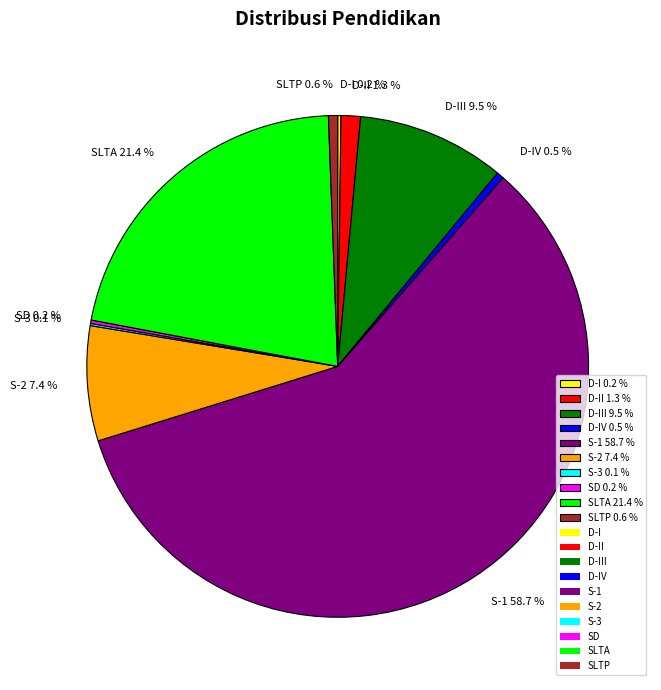

Which slice represents more than half of the pie?

S-1 58.7 %